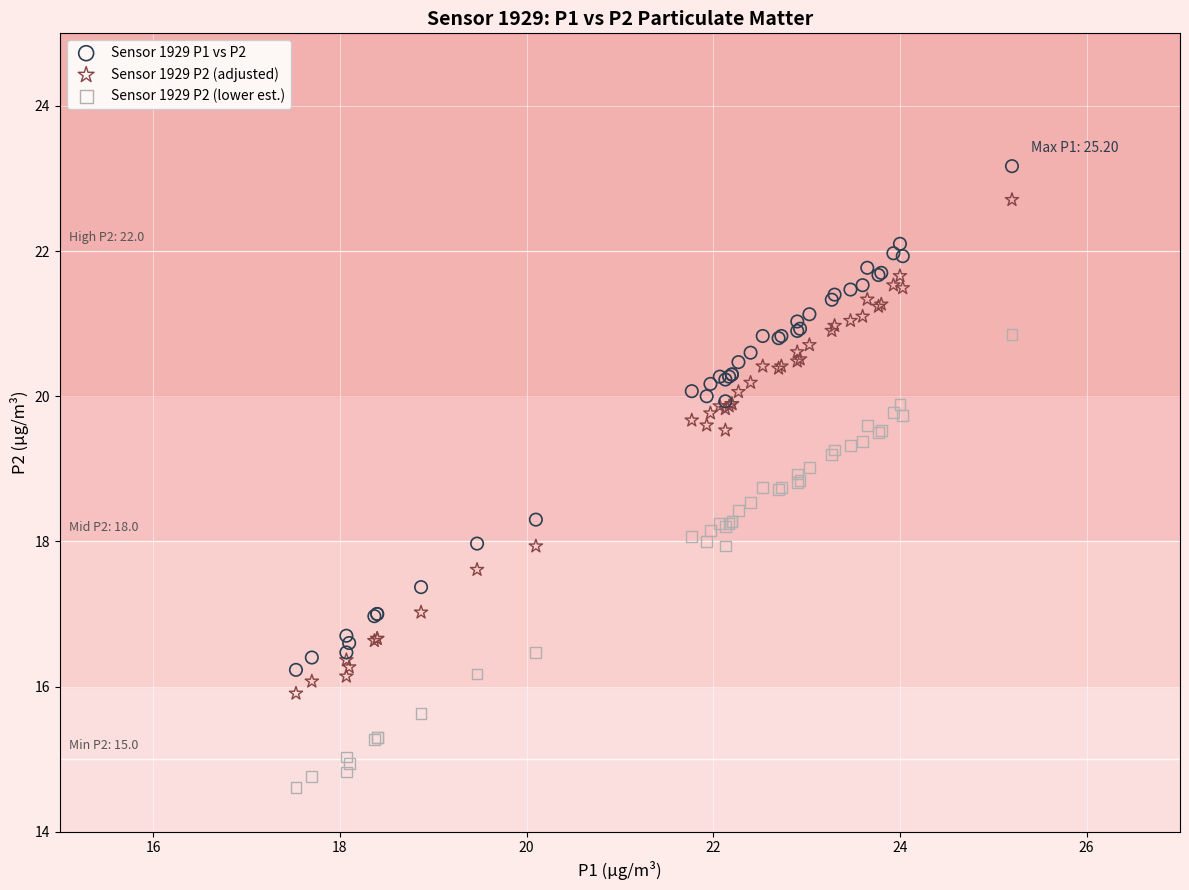

Which series contains the highest Y value?

Sensor 1929 P1 vs P2